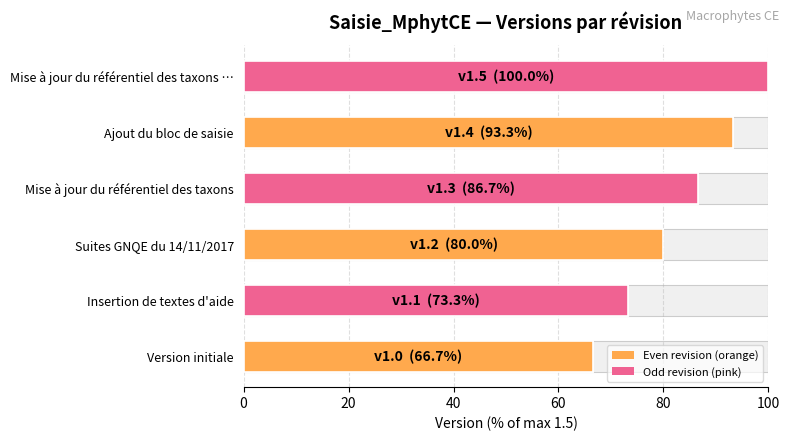

What is the value of the 1st bar from the left?

66.7